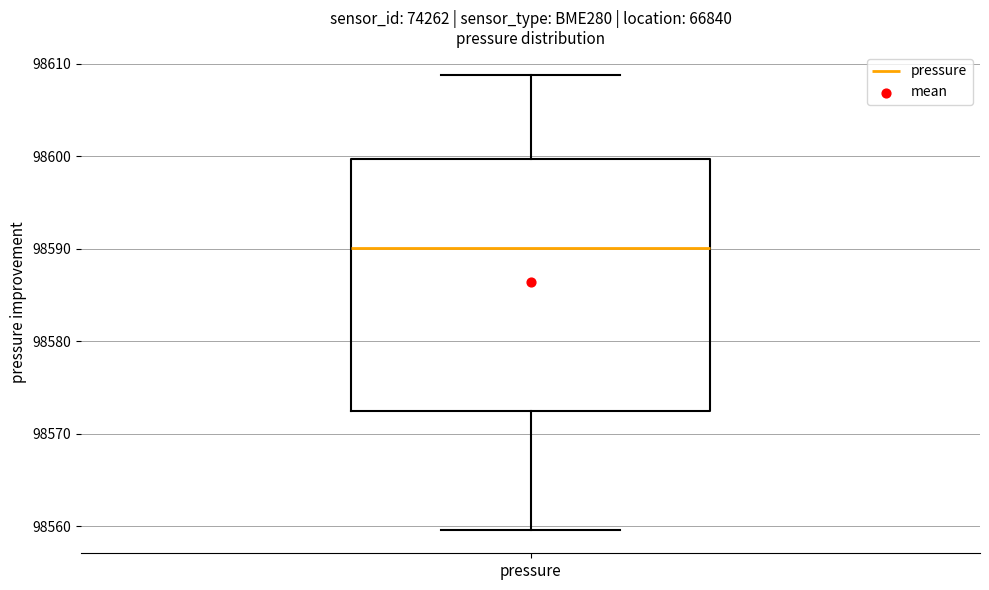

Transcribe this box plot: give where the median line is, the range the box spans, and where the two whiskers end, as read against the y-axis. The values are not printed on the chart, so give them approximately, as read against the axis.

median 98590, box 98572 to 98600, whiskers 98560 to 98609